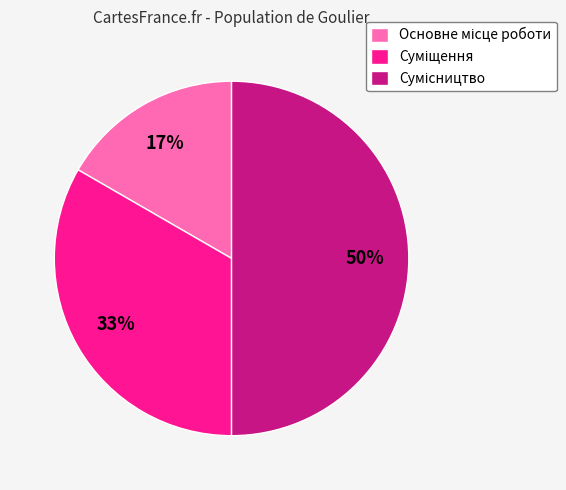

To the nearest percent, what is the average slice percentage?

33%